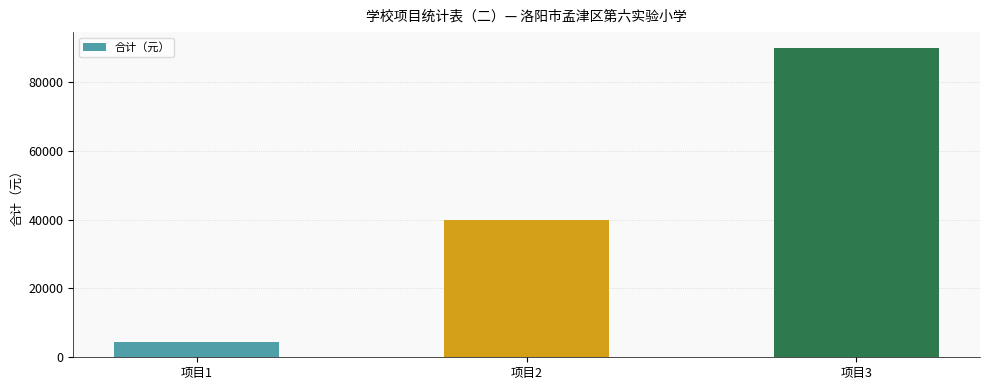

What is the maximum value shown in the chart?

90000